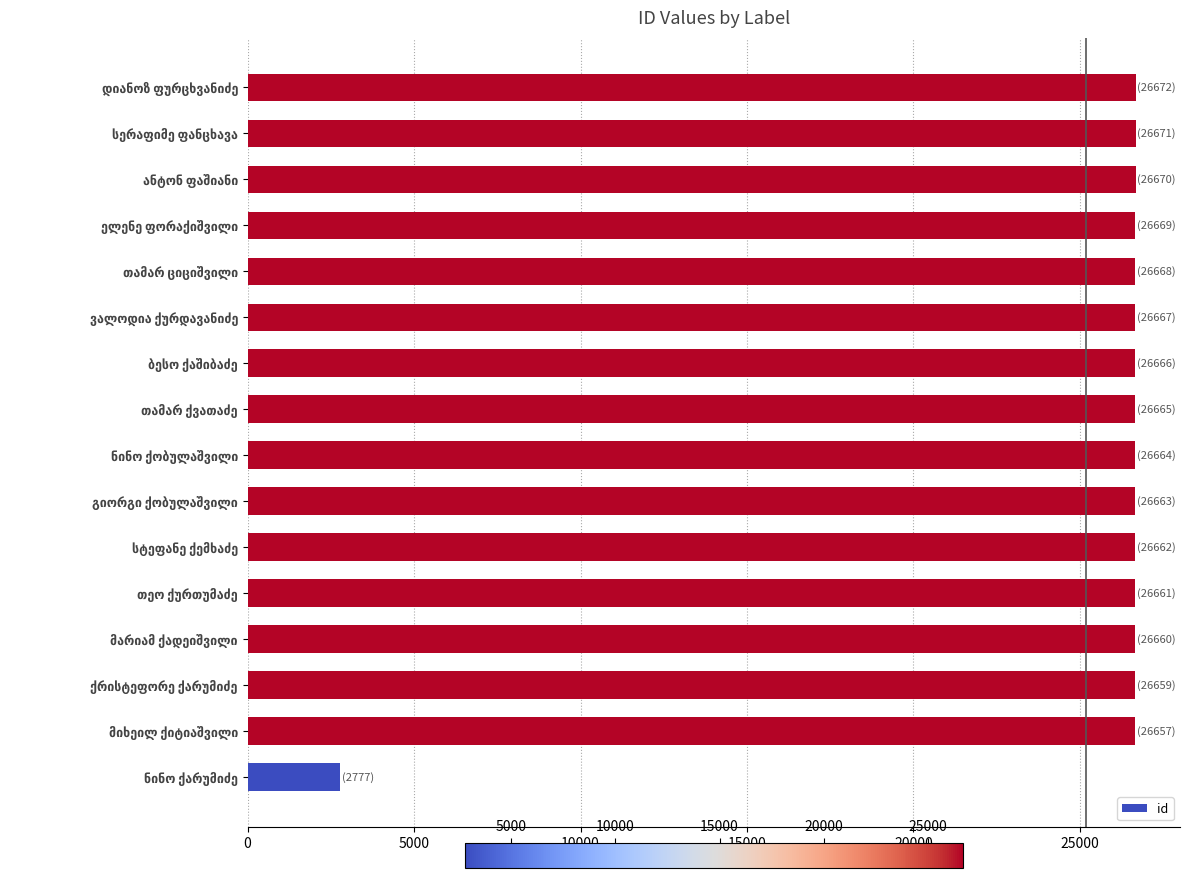

What is the average value?

25172